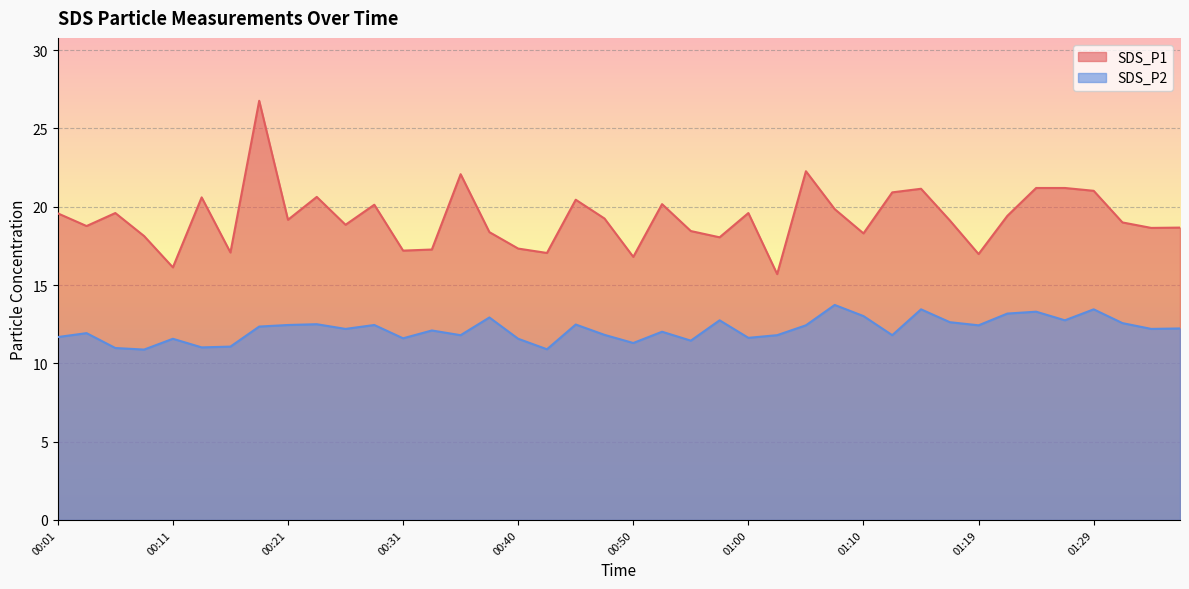

True or false: SDS_P2 has a value of 12.6 at 01:32.

True